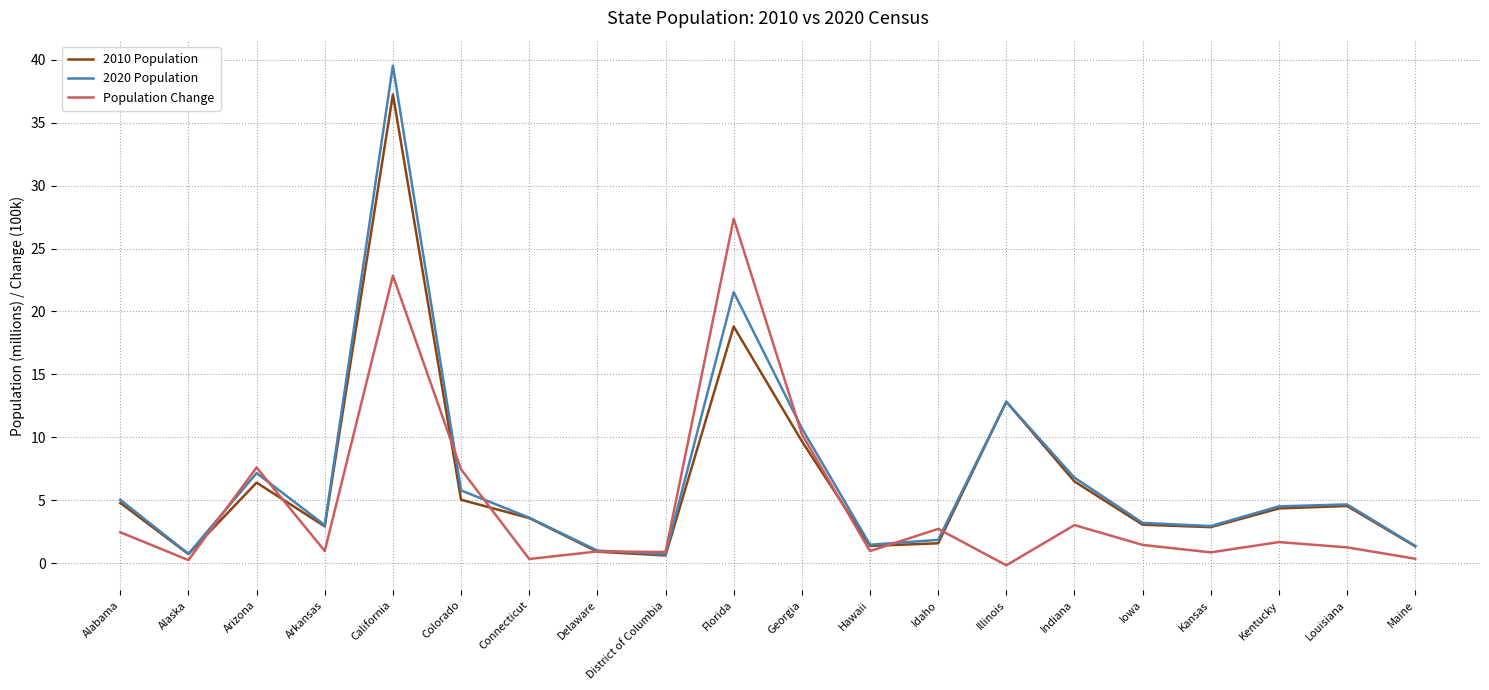

What position from the right is Idaho?

8